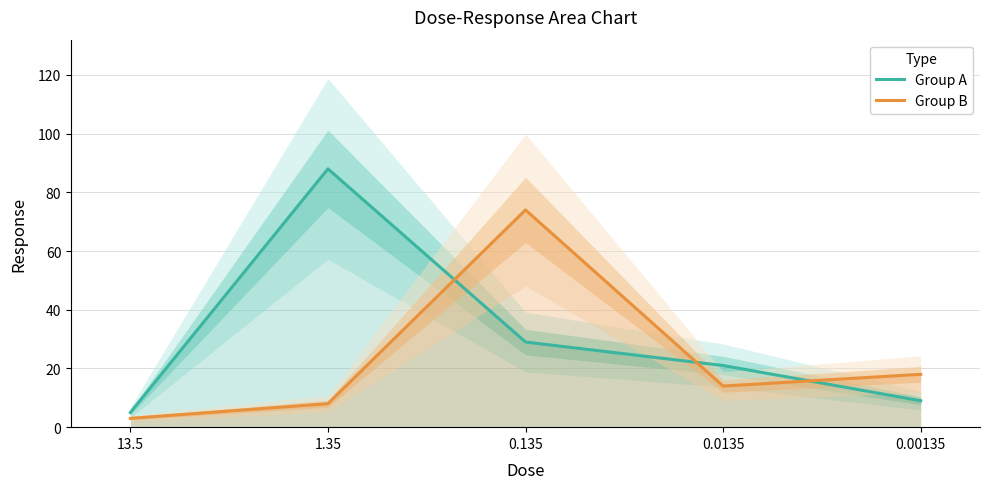

Which has a higher value, 1.35 or 0.00135?

1.35